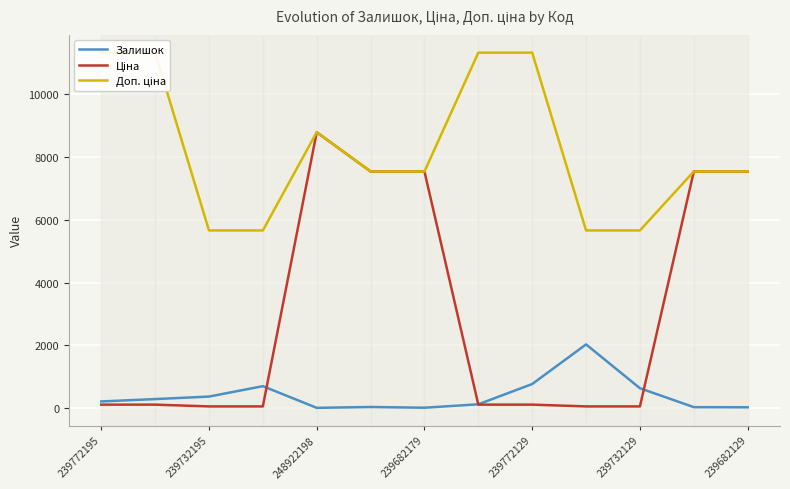

What is the highest value of the Ціна series?

8797.6